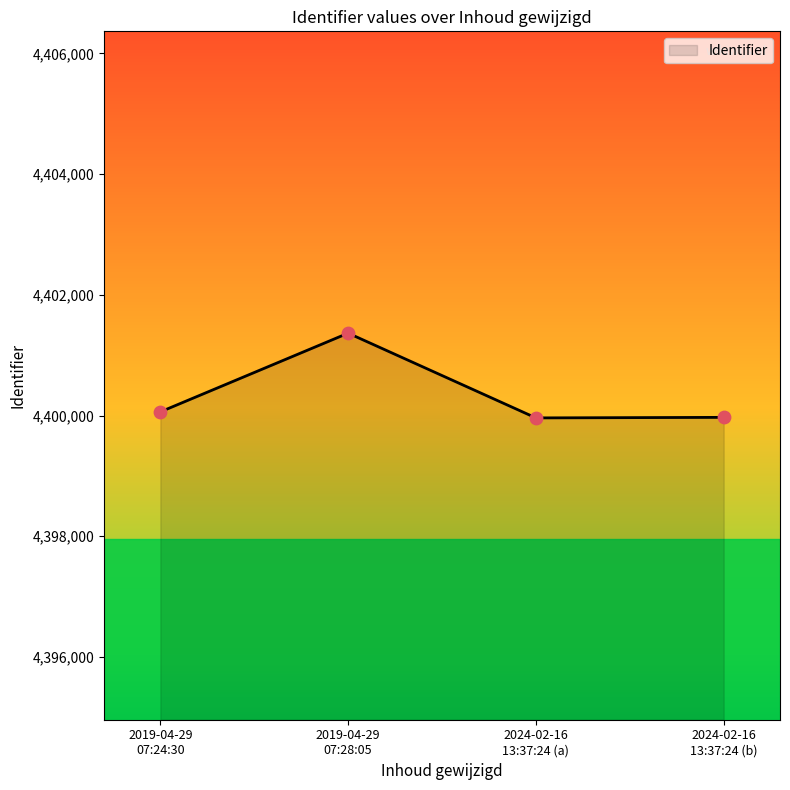

What is the average value?

4400339